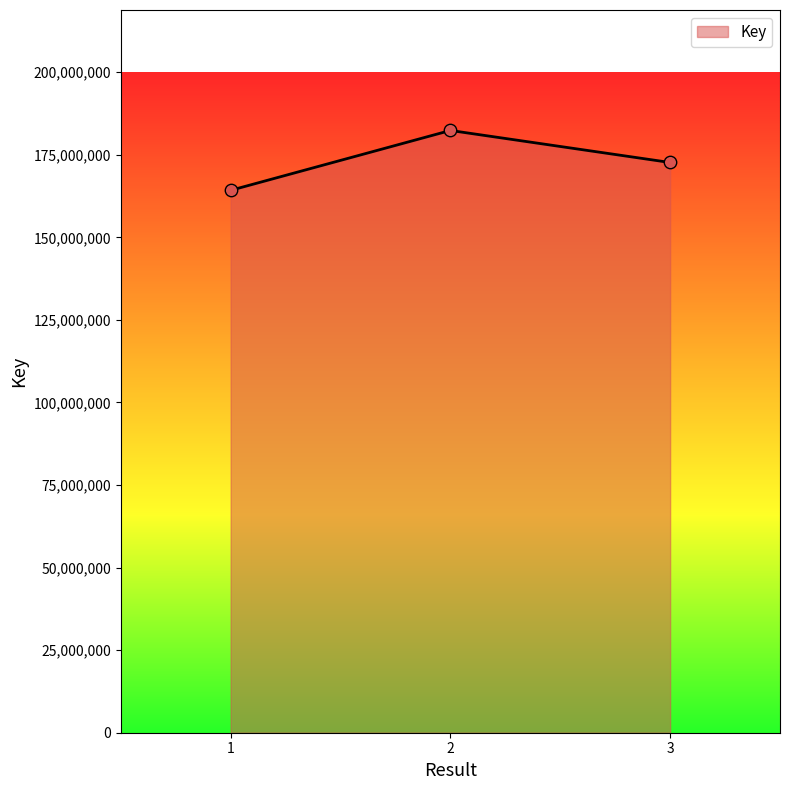

What is the change in value from 2 to 3?

-9703034